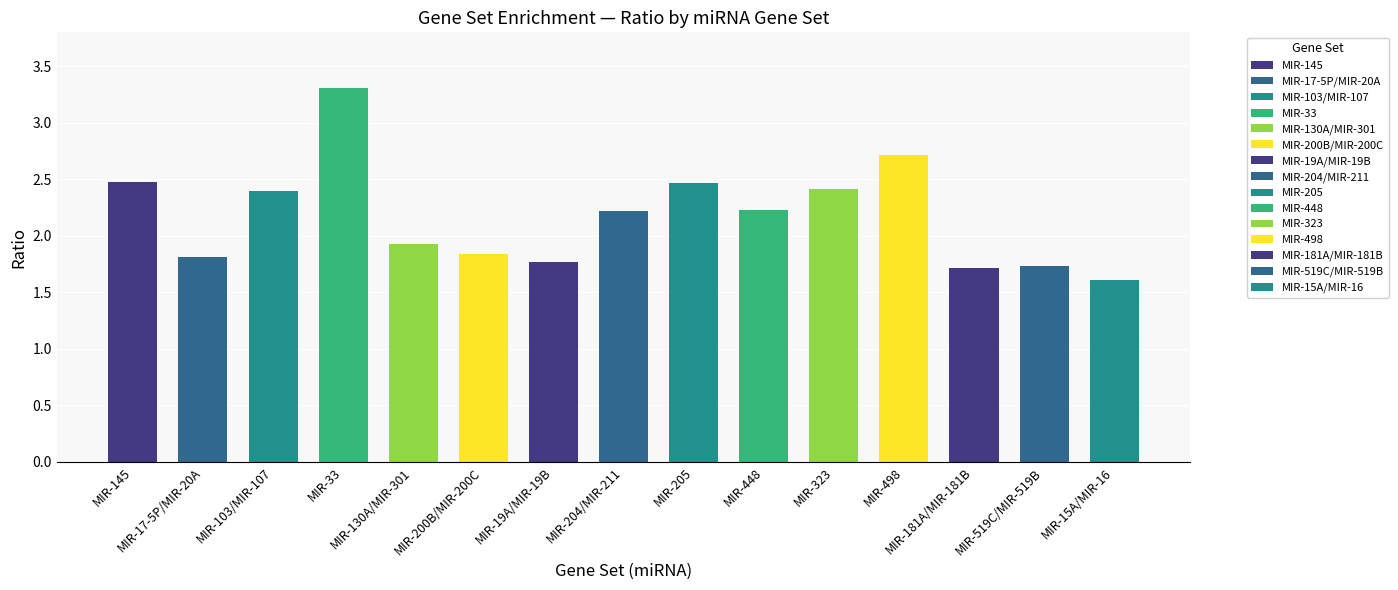

Reading left to right, list all the values displayed in this chart.

2.5	1.8	2.4	3.3	1.9	1.8	1.8	2.2	2.5	2.2	2.4	2.7	1.7	1.7	1.6